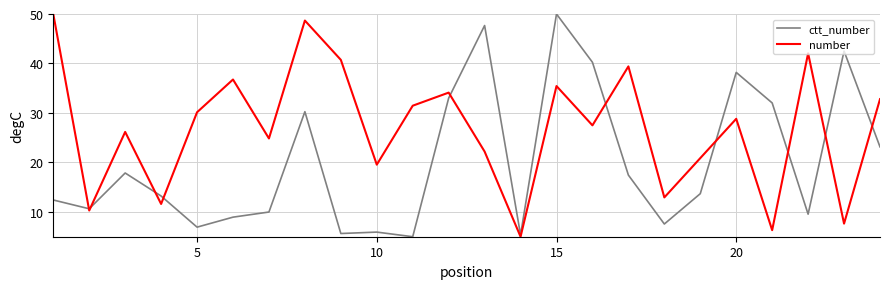

Count the number of categories in the chart.

24